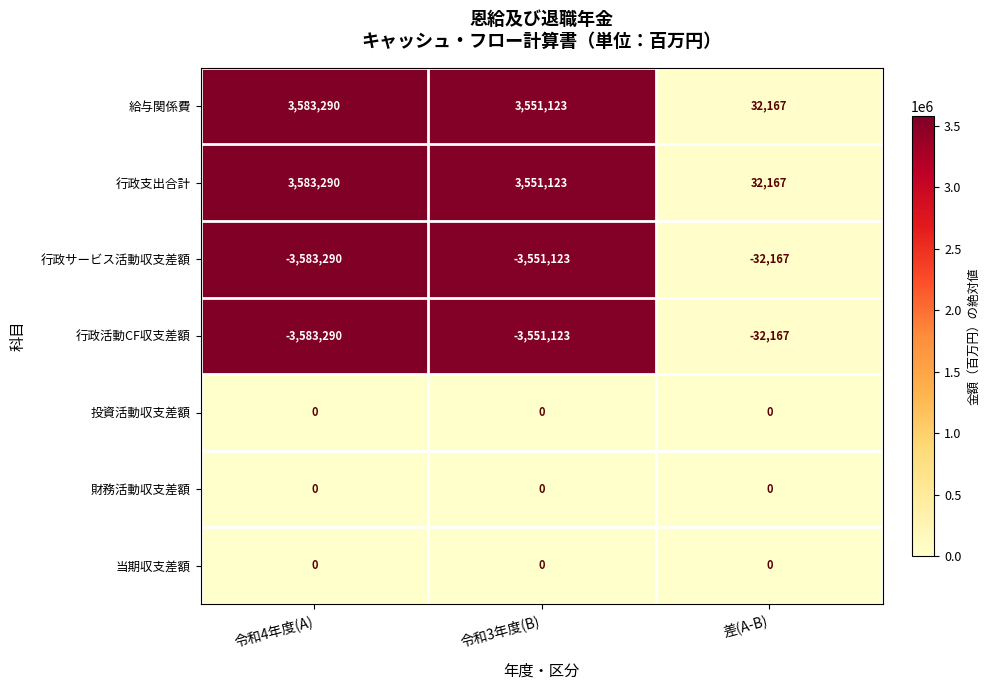

What is the spread (max minus min) of values at 差(A-B)?

64334